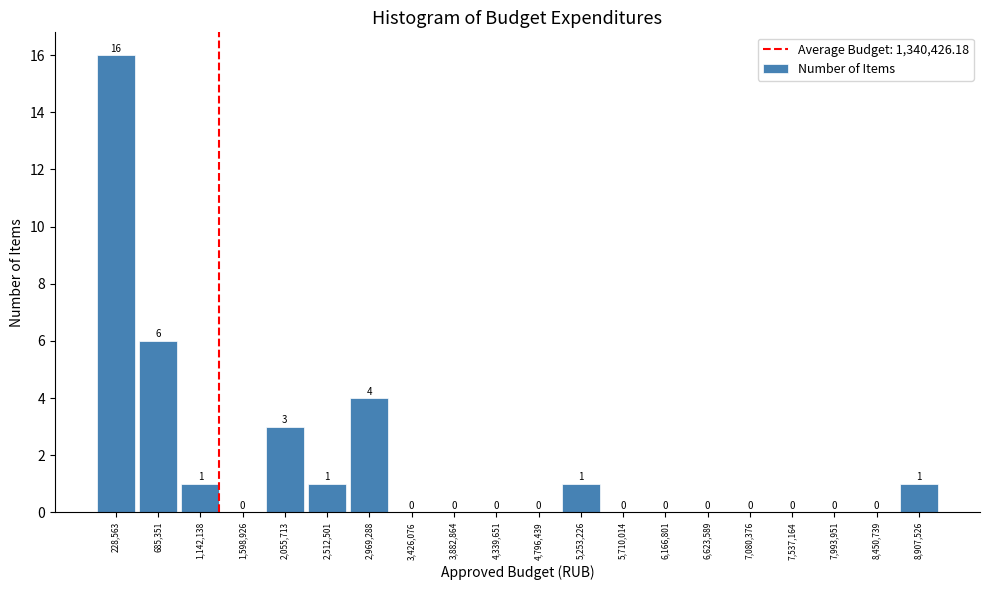

Reading left to right, list every bar in this chart as the range it spans on the x-axis followed by its height. The bar edges are not printed on the chart, so give them approximately, as read against the axis.

0 to 450000: 16
450000 to 900000: 6
900000 to 1350000: 1
1350000 to 1850000: 0
1850000 to 2300000: 3
2300000 to 2750000: 1
2750000 to 3200000: 4
3200000 to 3650000: 0
3650000 to 4100000: 0
4100000 to 4550000: 0
4550000 to 5000000: 0
5000000 to 5500000: 1
5500000 to 5950000: 0
5950000 to 6400000: 0
6400000 to 6850000: 0
6850000 to 7300000: 0
7300000 to 7750000: 0
7750000 to 8200000: 0
8200000 to 8700000: 0
8700000 to 9150000: 1